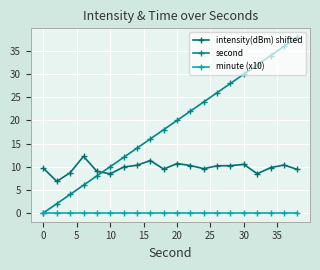

How many values in second are above zero?

19